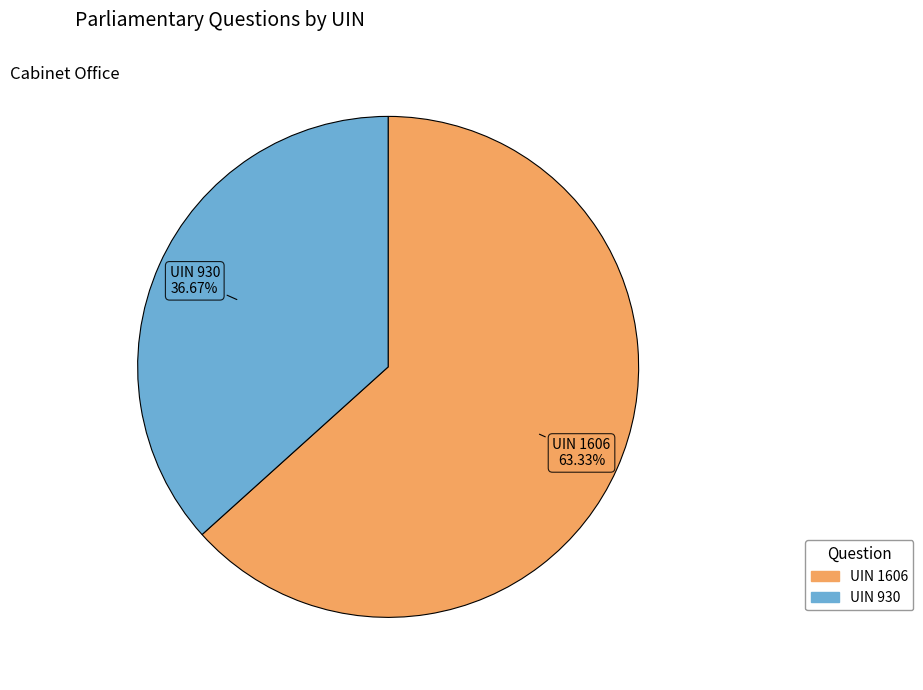

Is there any slice that represents more than half of the pie?

Yes